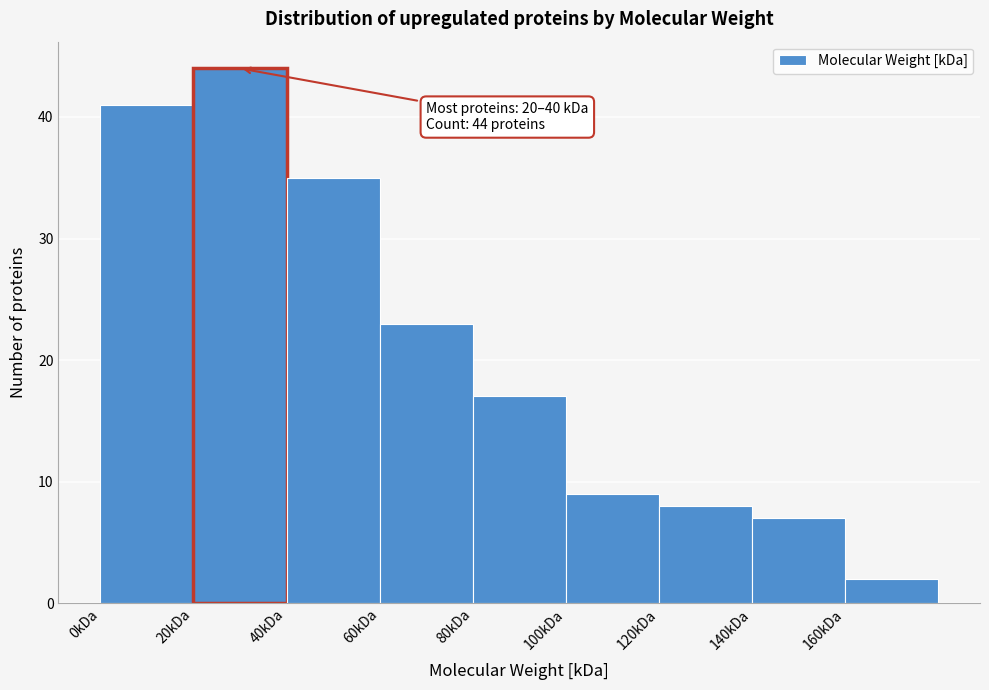

Which range on the x-axis has the tallest bar?

20 to 40